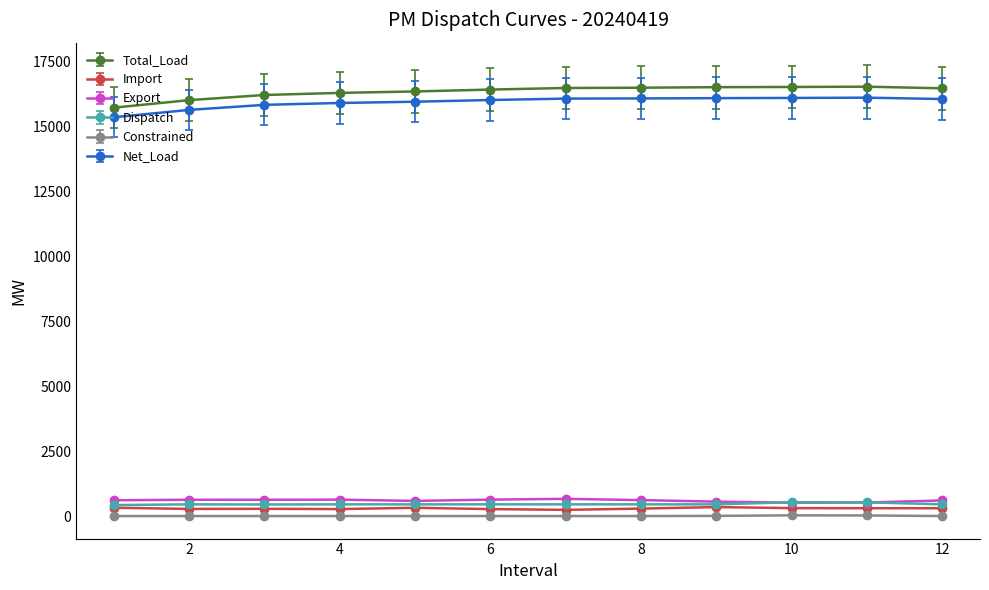

What are all the series names shown in the legend?

Total_Load, Import, Export, Dispatch, Constrained, Net_Load